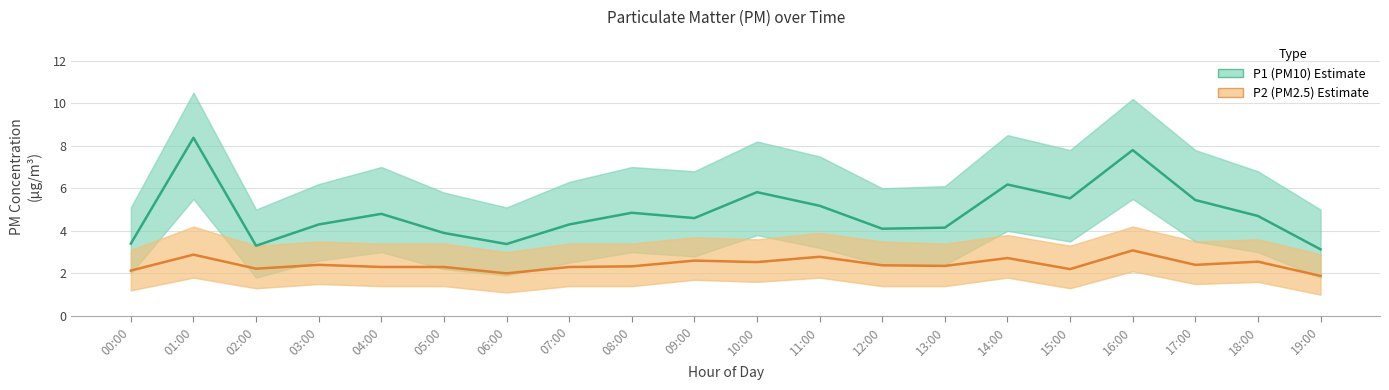

Which category has the highest value across all series?

01:00